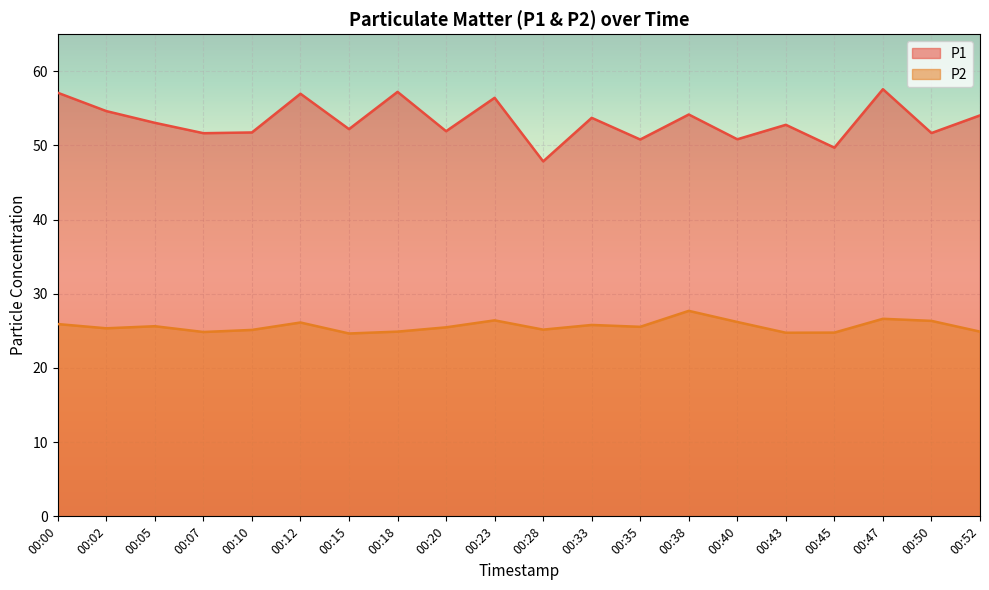

What is the sum of all P2 values?

512.3